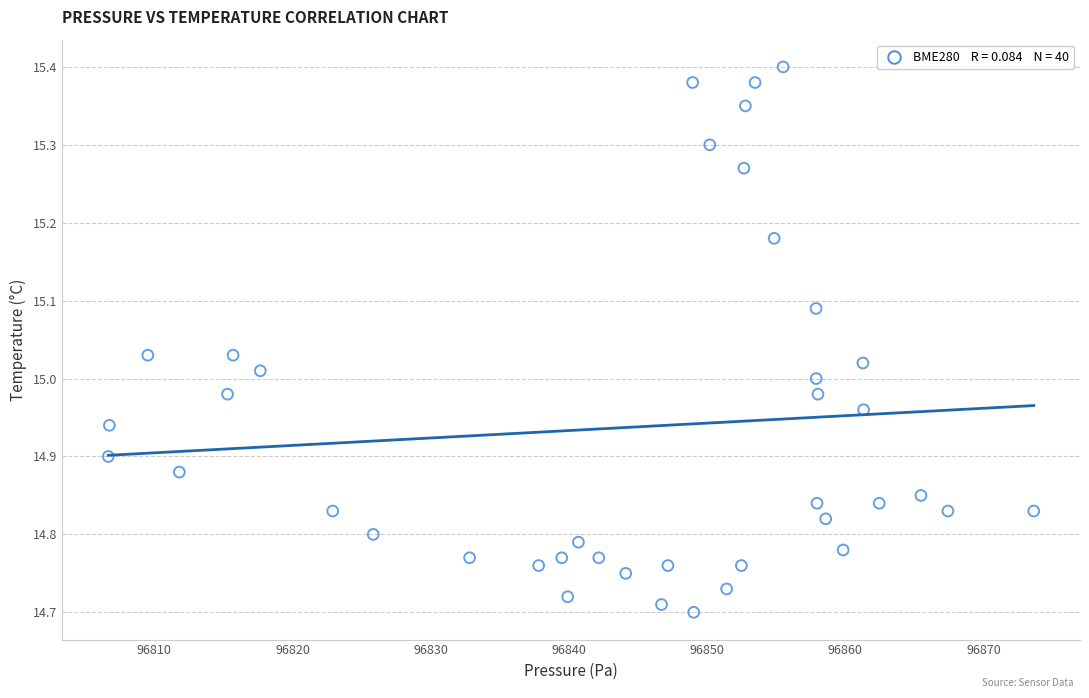

What is the range of Y values (max minus min)?

0.7